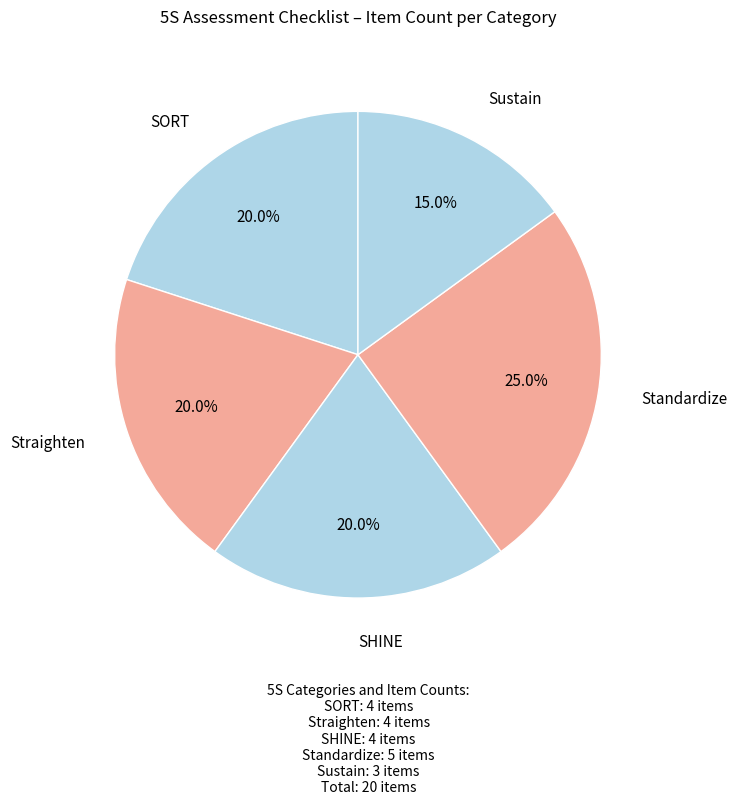

Does SORT account for over 50% of the chart?

No